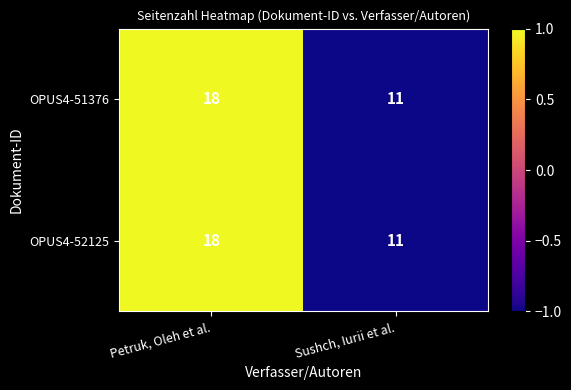

True or false: OPUS4-51376 has a value of 8 at Petruk, Oleh et al..

False